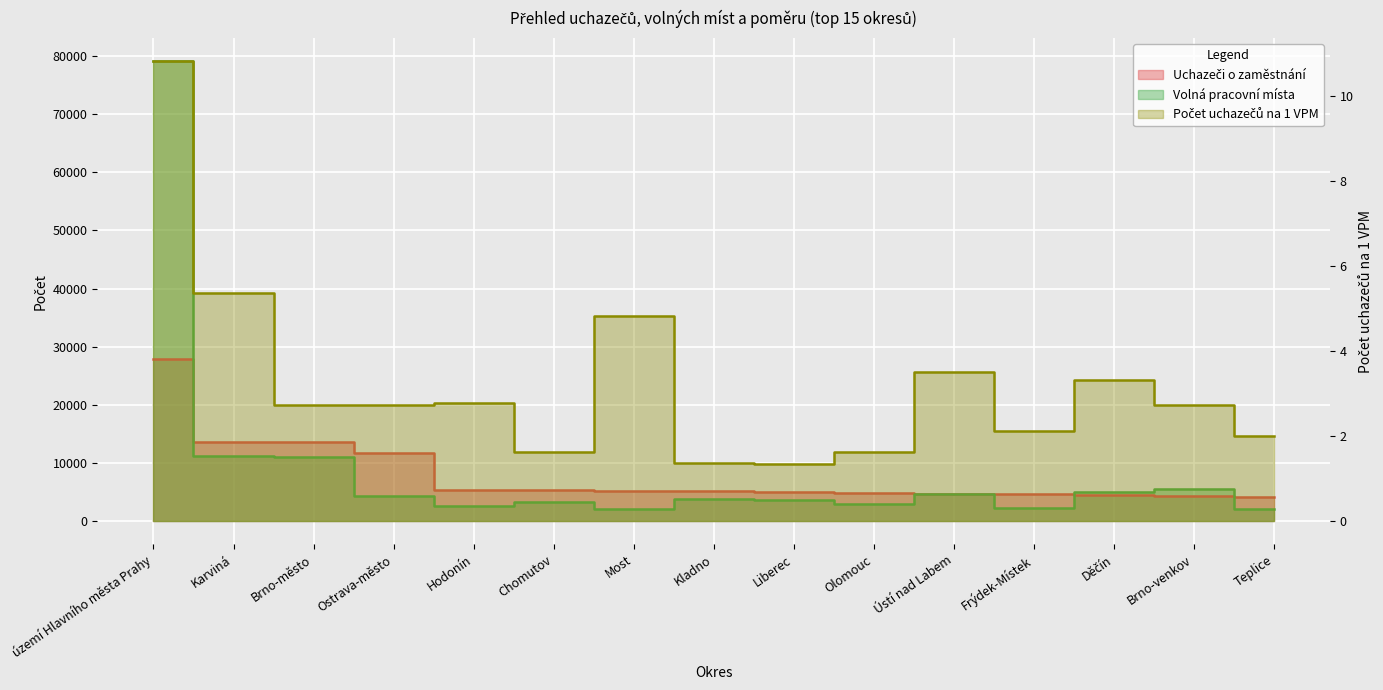

The Uchazeči o zaměstnání series shows 27810.0 at území Hlavního města Prahy. True or false?

True